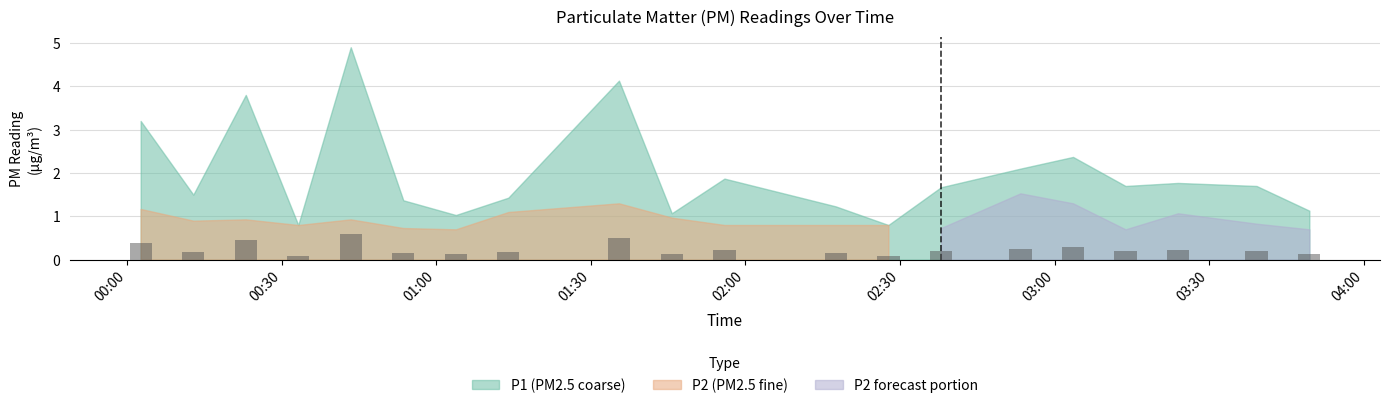

How many bars are there in total?

20